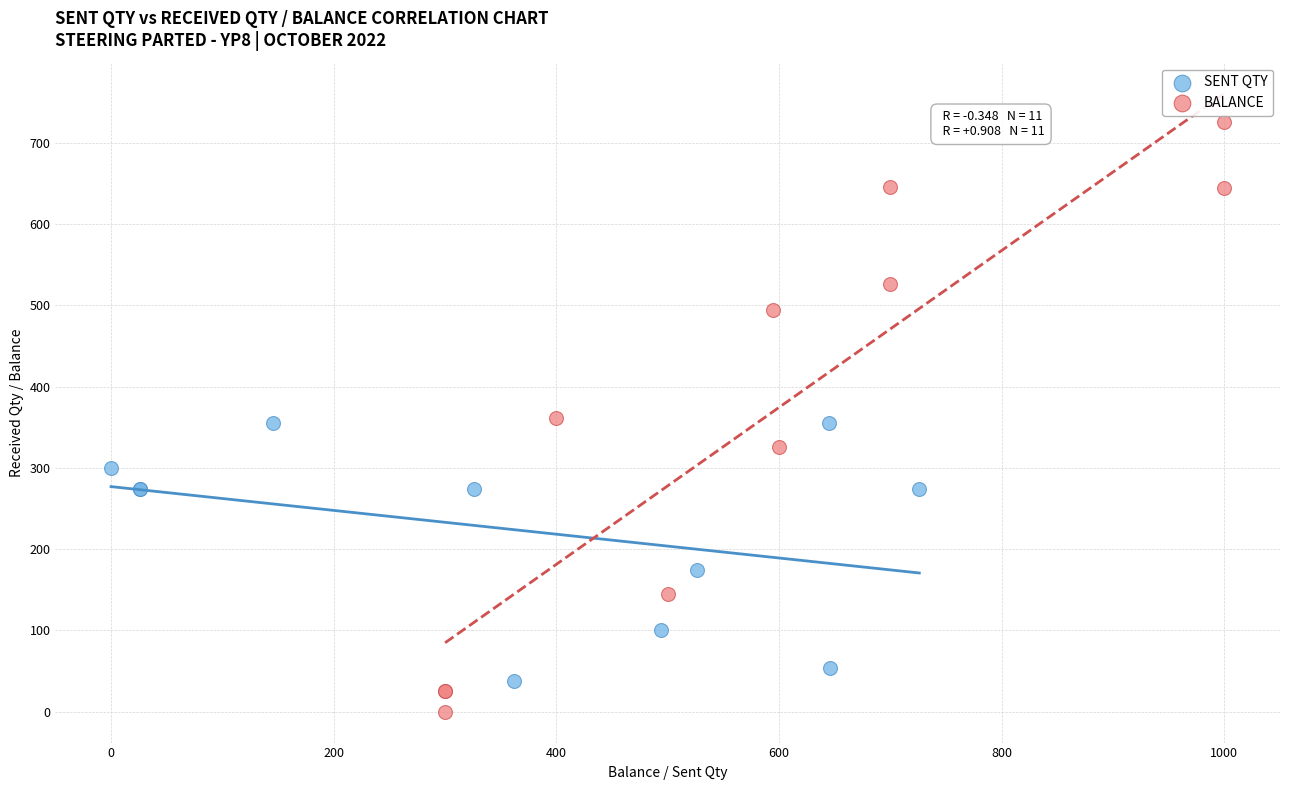

Which series reaches the maximum Y coordinate?

BALANCE